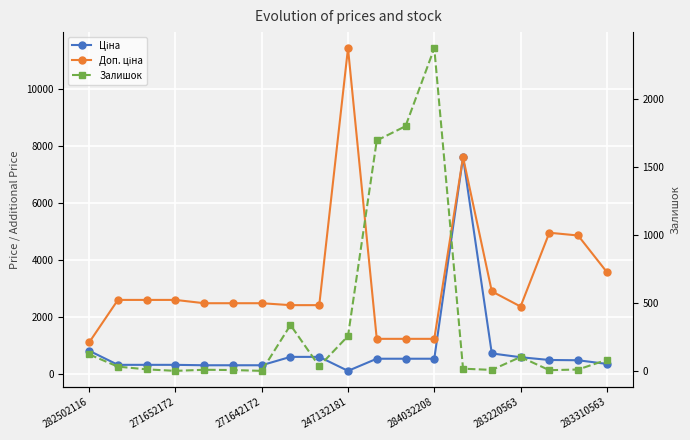

List the series in order of their peak value, highest first.

Доп. ціна, Ціна, Залишок